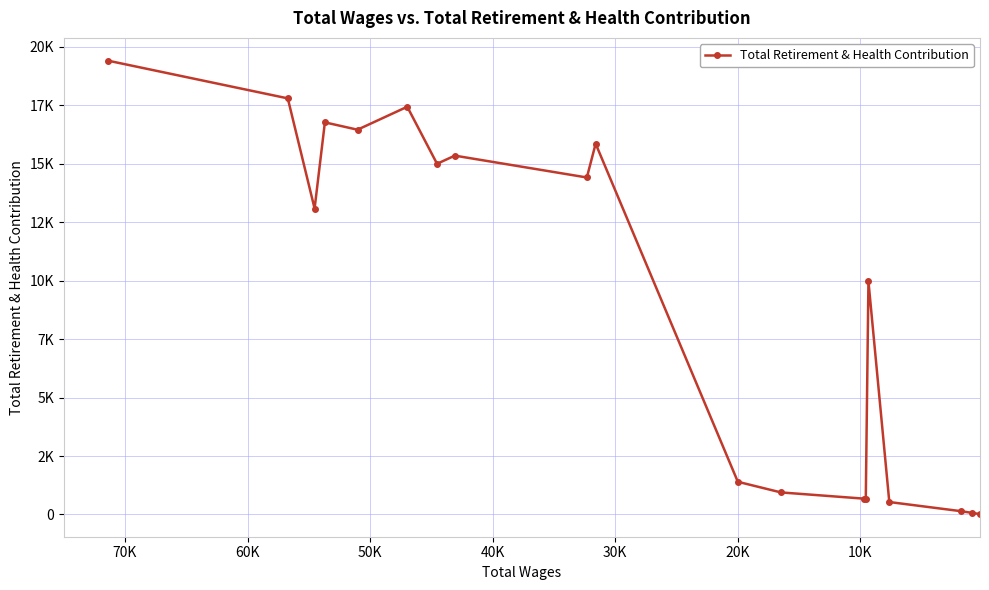

How many data points are less than 13085?

9